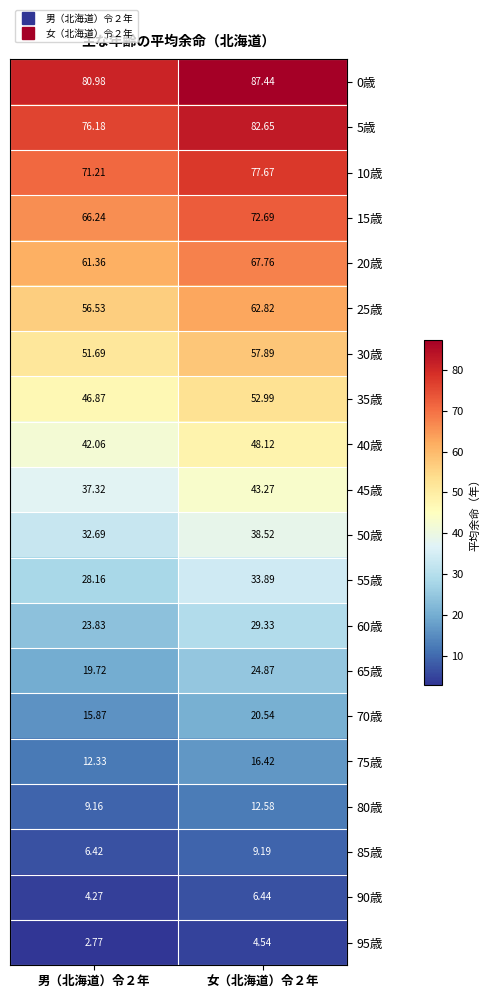

Is the value of 5歳 at 女（北海道）令２年 greater than the value of 65歳 at 男（北海道）令２年?

Yes